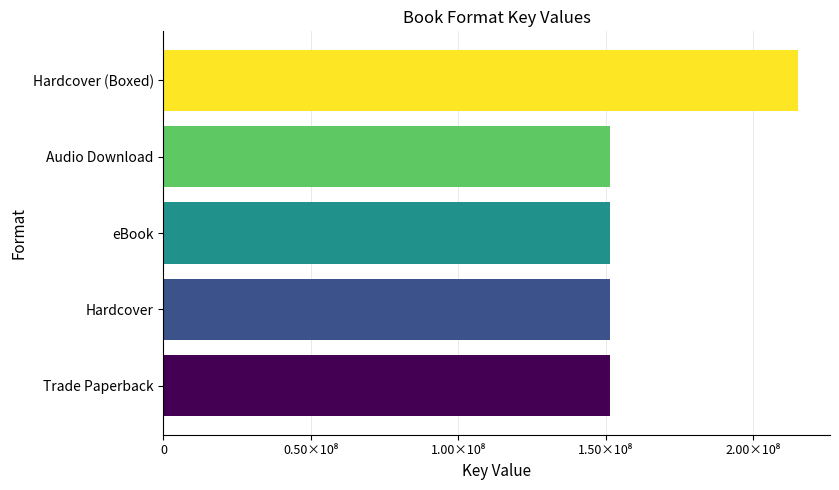

Does the chart contain any negative values?

No